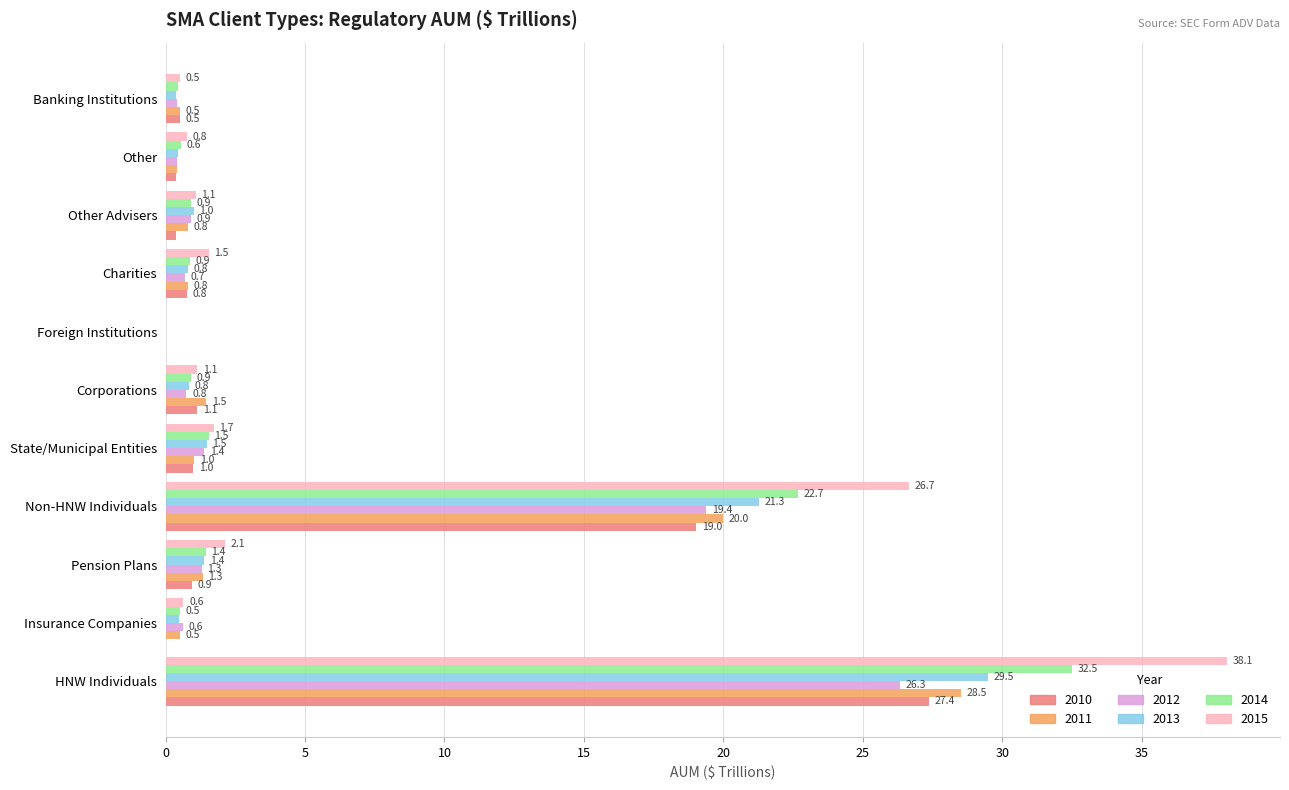

Which series changed the most between Corporations and Foreign Institutions?

2011